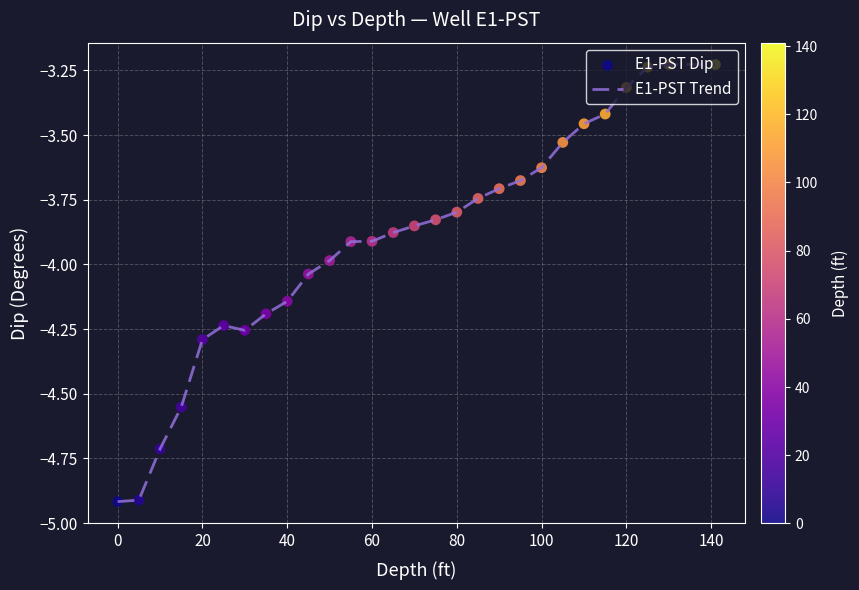

What is the smallest value displayed?

-4.9